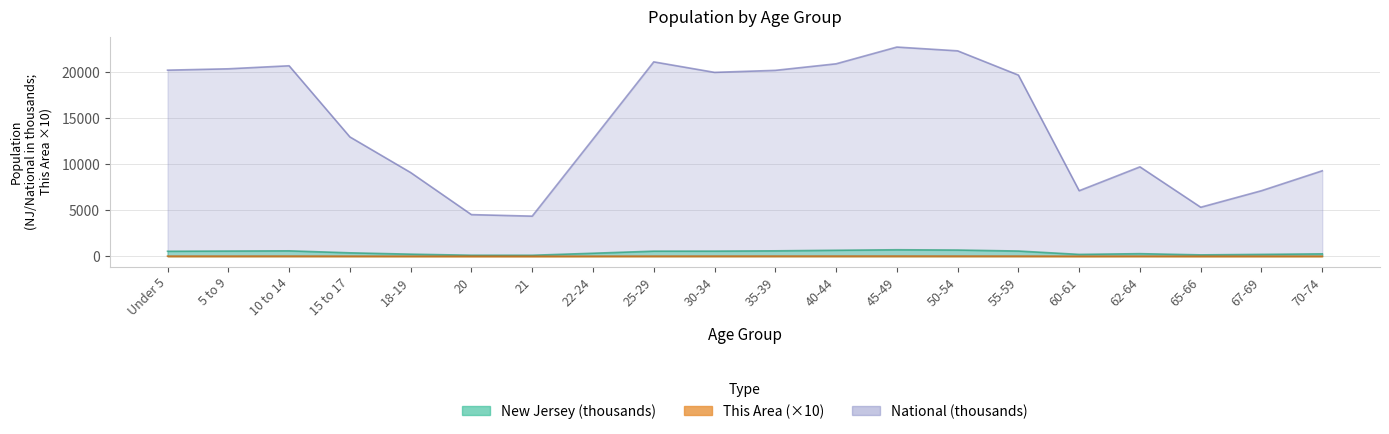

What is the label of the 15th point from the right?

20